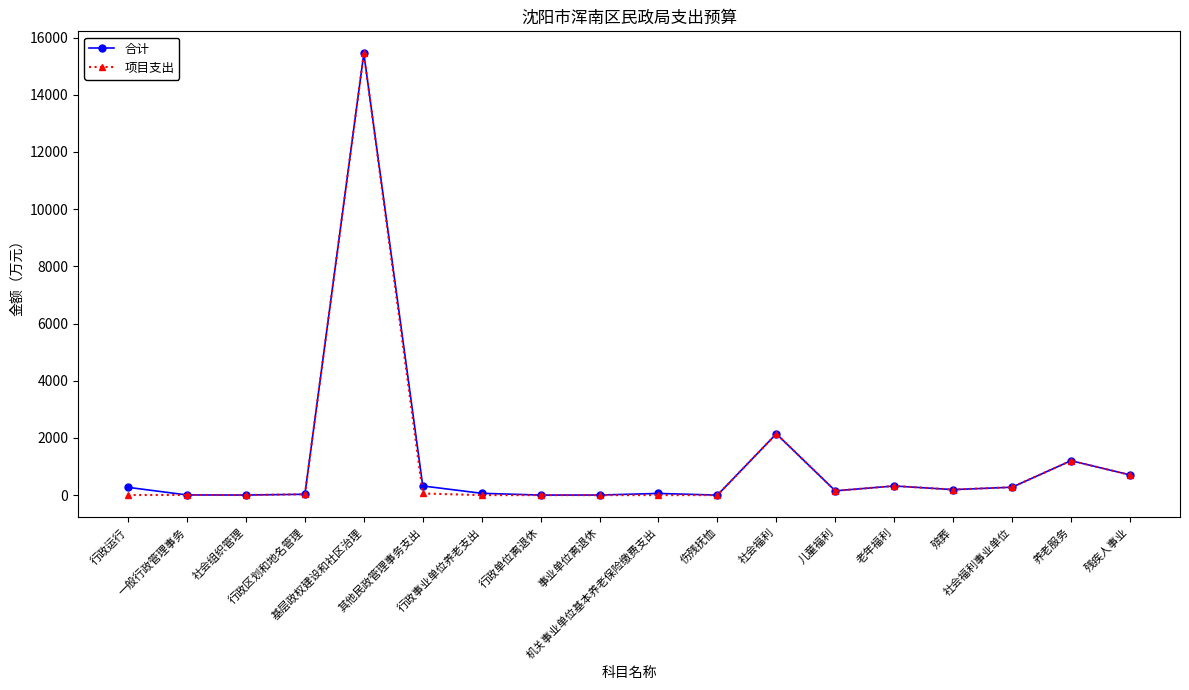

Which series has the widest spread of values?

项目支出